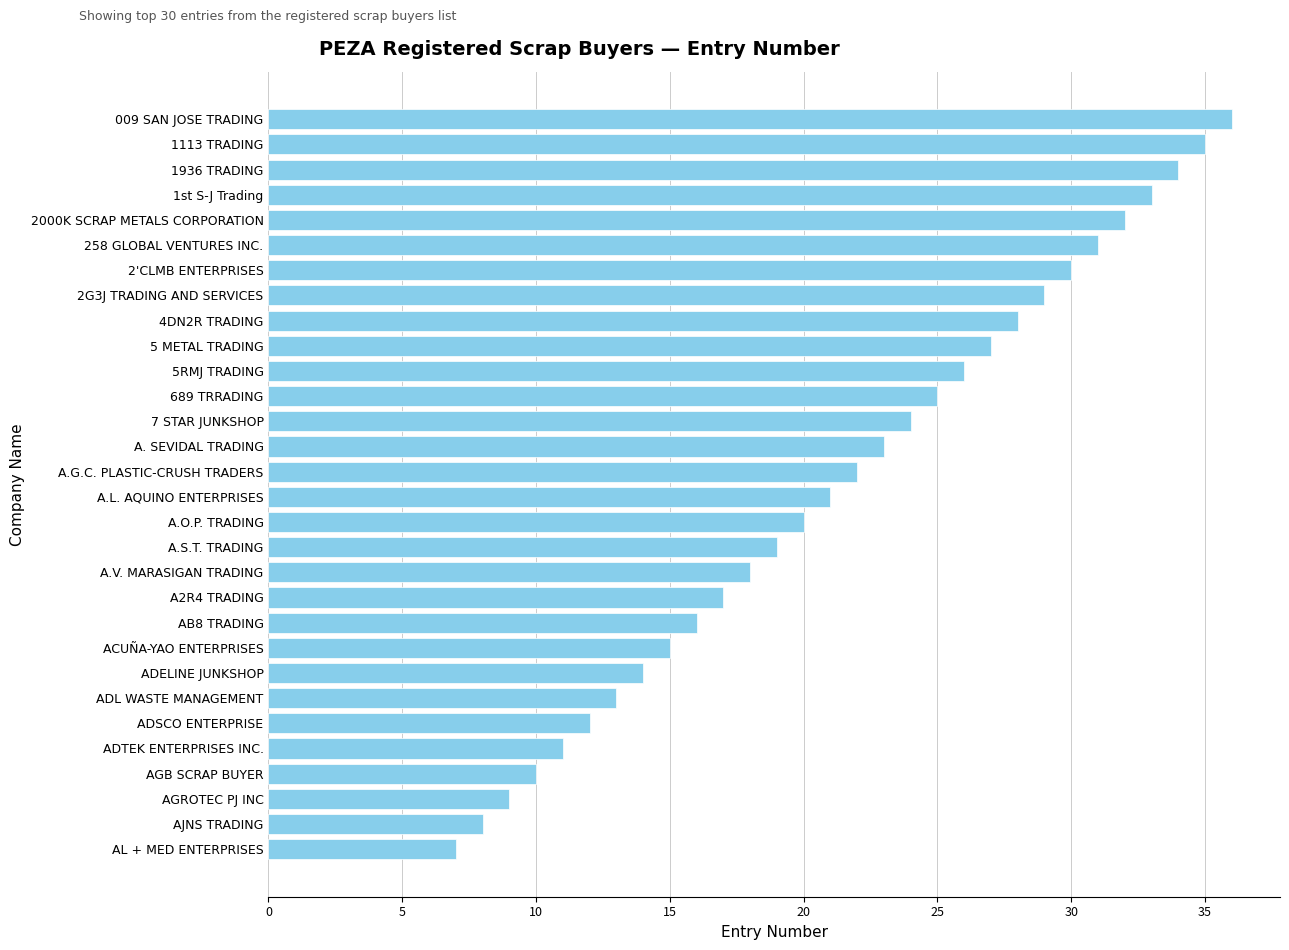

Is it true that the value at AJNS TRADING is 2?

False